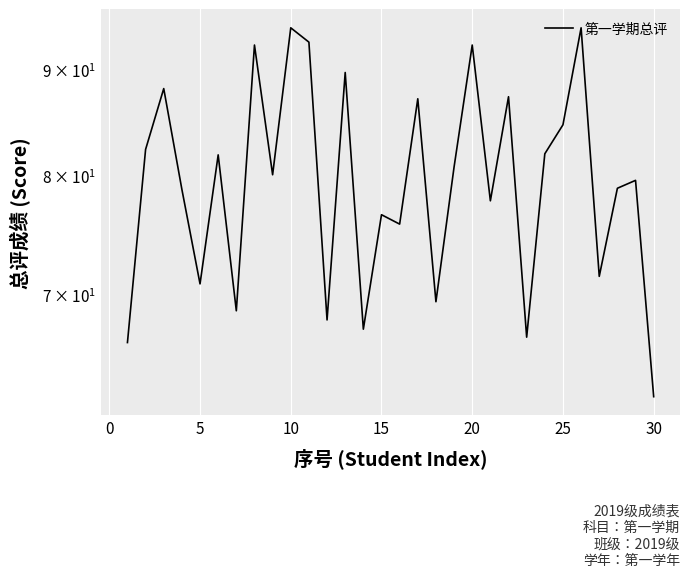

The chart shows a value of 35.1 at 27. True or false?

False